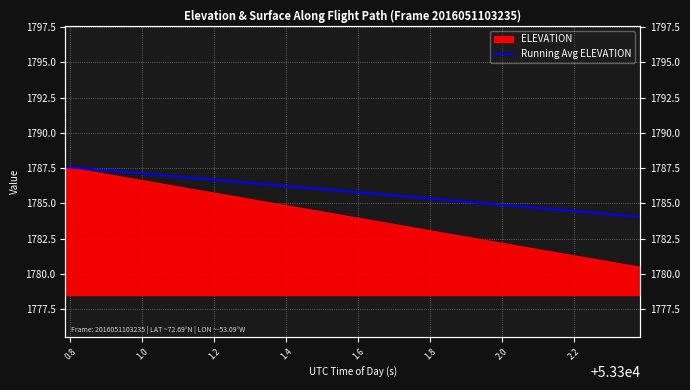

What is the value of the 22nd point from the left?

1785.7